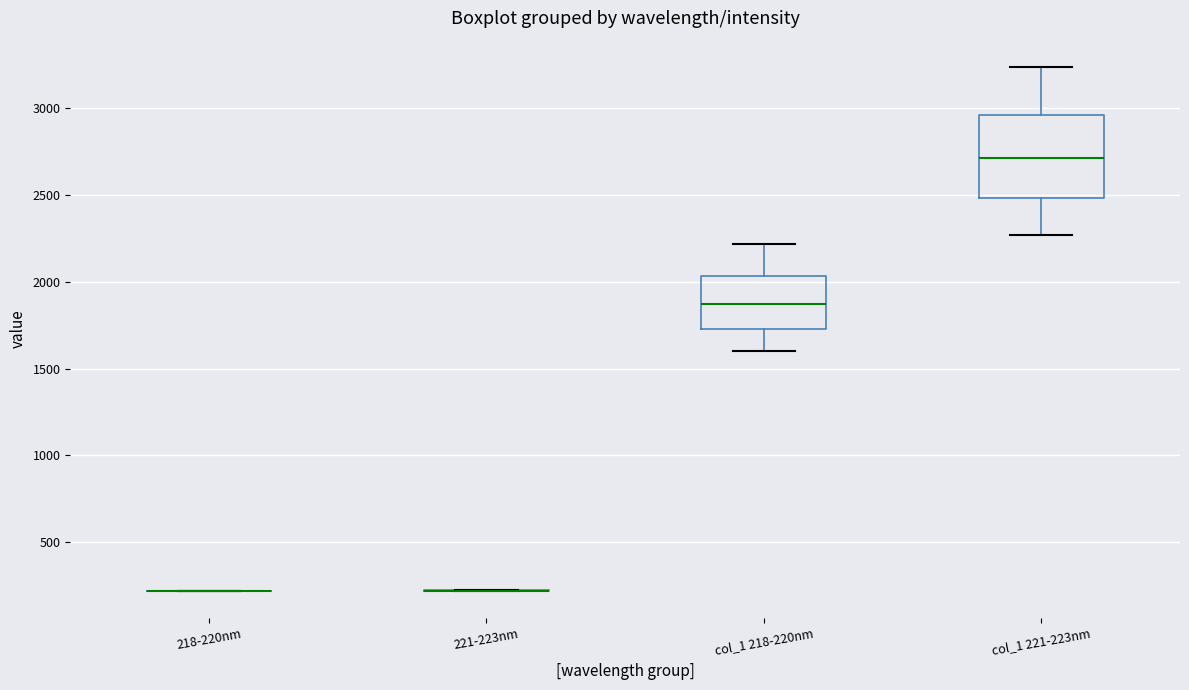

Reading left to right, transcribe this box plot: for each box, give where its median line is, the range the box spans, and where its two whiskers end, as read against the y-axis. The values are not printed on the chart, so give them approximately, as read against the axis.

218-220nm: box collapsed to a line at 200, whiskers 200 to 200
221-223nm: box collapsed to a line at 200, whiskers 200 to 200
col_1 218-220nm: median 1850, box 1750 to 2050, whiskers 1600 to 2200
col_1 221-223nm: median 2700, box 2500 to 2950, whiskers 2250 to 3250